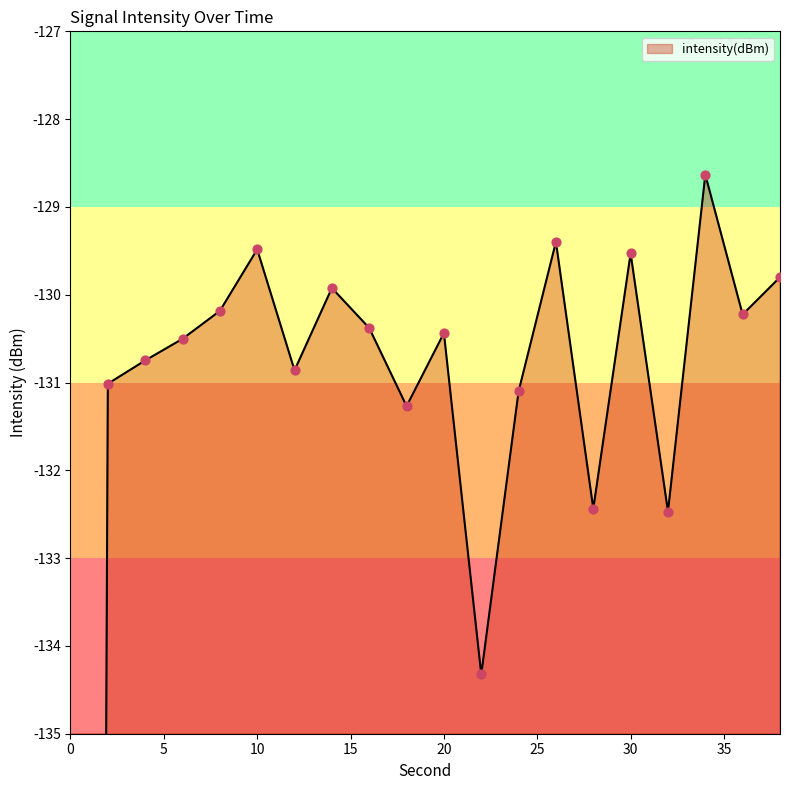

Between 10 and 26, which is larger?

26